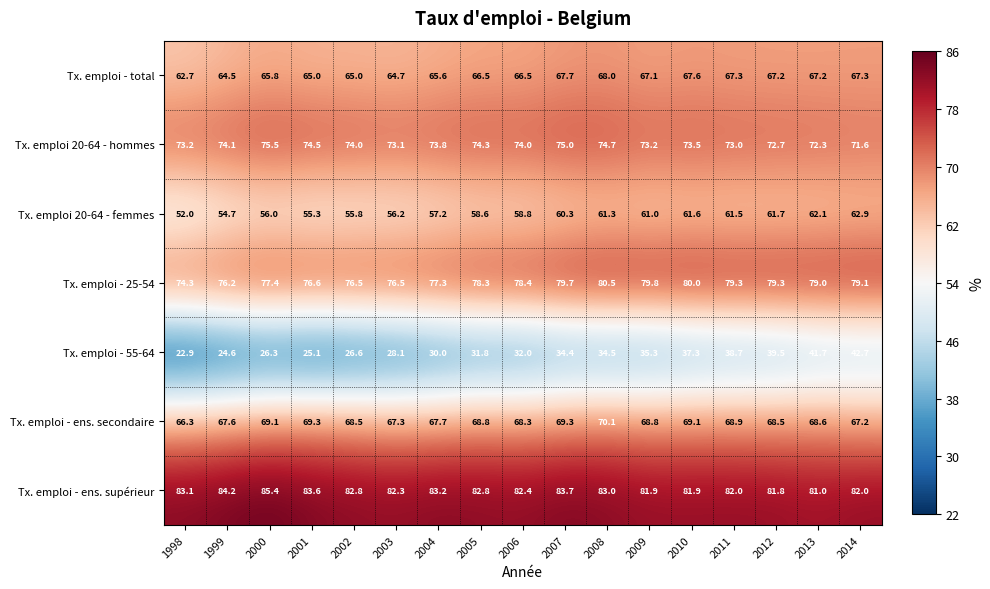

What is the average value of the Tx. emploi - ens. secondaire series?

68.4